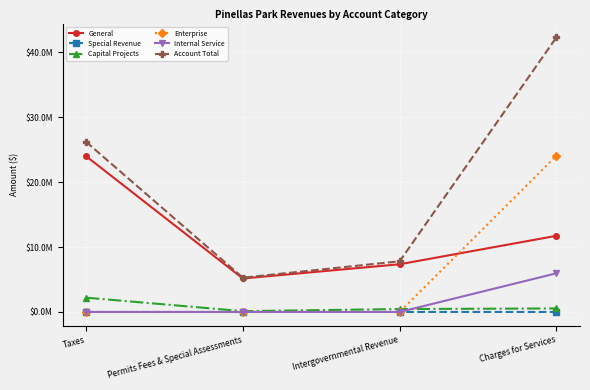

In Capital Projects, how many points are lower than both neighbors (excluding endpoints)?

1